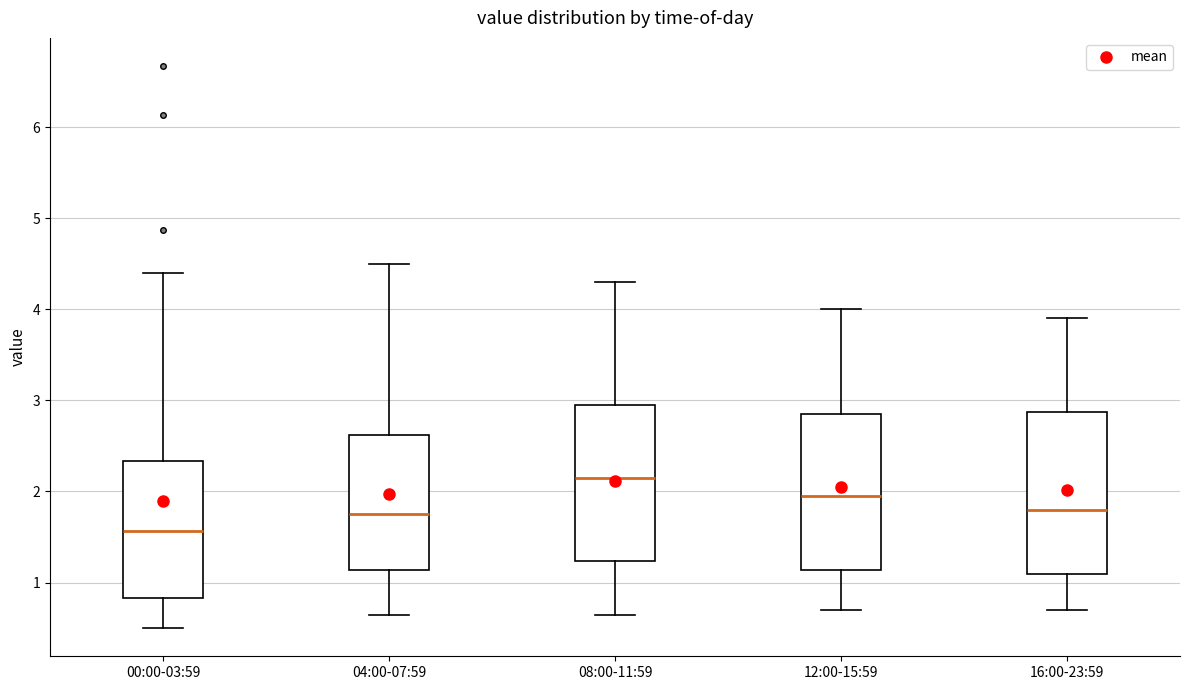

Reading left to right, read every box against the y-axis: the position of its median line, the range the box covers, and the ends of its whiskers. The values are not printed on the chart, so give them approximately, as read against the axis.

00:00-03:59: median 1.6, box 0.8 to 2.3, whiskers 0.5 to 4.4
04:00-07:59: median 1.8, box 1.1 to 2.6, whiskers 0.7 to 4.5
08:00-11:59: median 2.2, box 1.2 to 3.0, whiskers 0.7 to 4.3
12:00-15:59: median 2.0, box 1.1 to 2.9, whiskers 0.7 to 4.0
16:00-23:59: median 1.8, box 1.1 to 2.9, whiskers 0.7 to 3.9